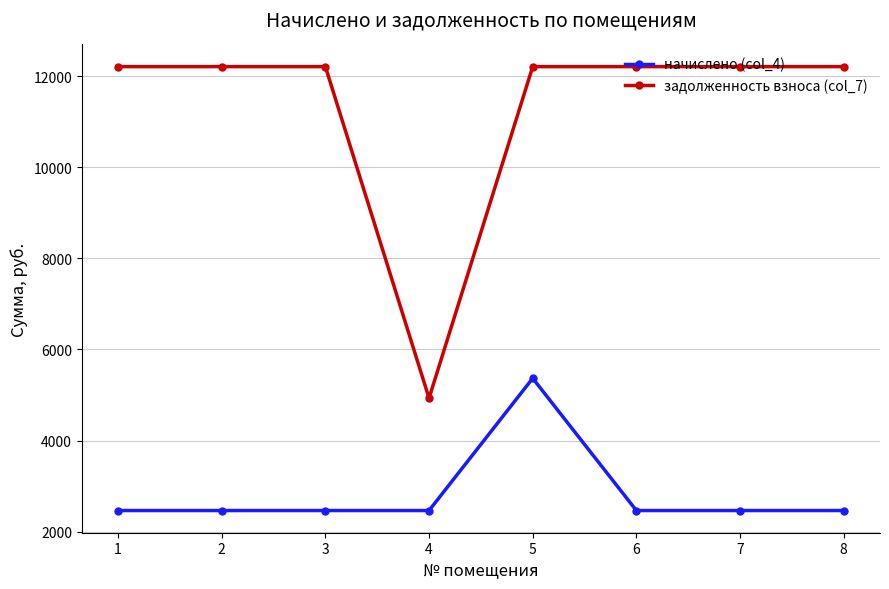

What is the value of the начислено (col_4) point at the 3rd from the left?

2465.5